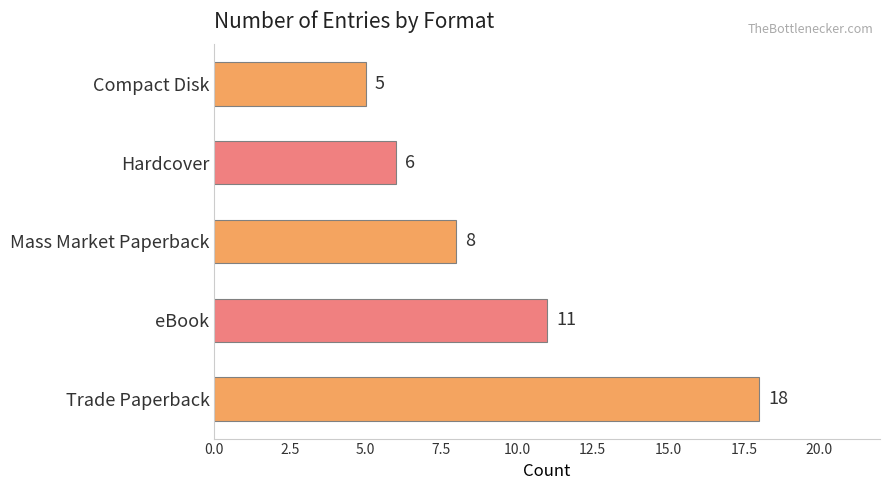

What is the average value?

10